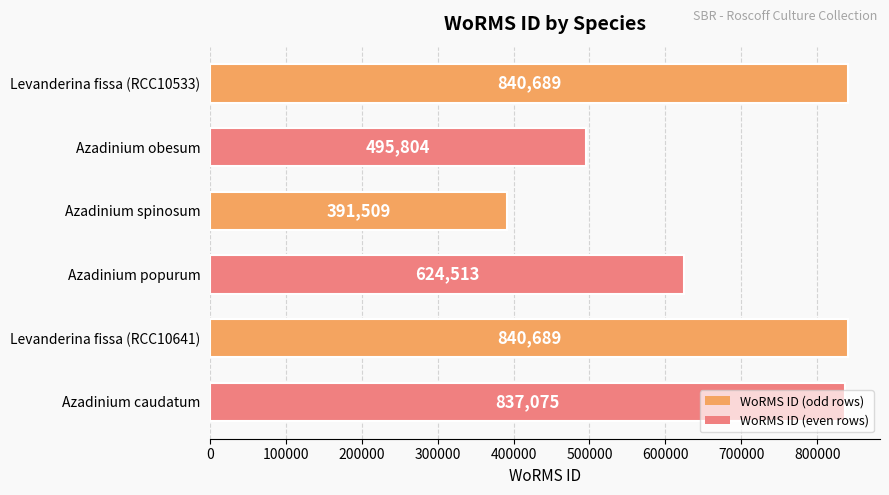

What is the greatest value displayed?

840689